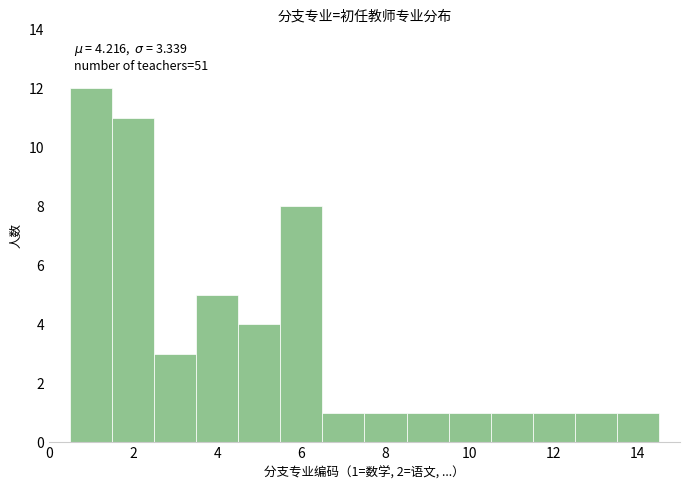

Which range on the x-axis has the tallest bar?

0.5 to 1.5